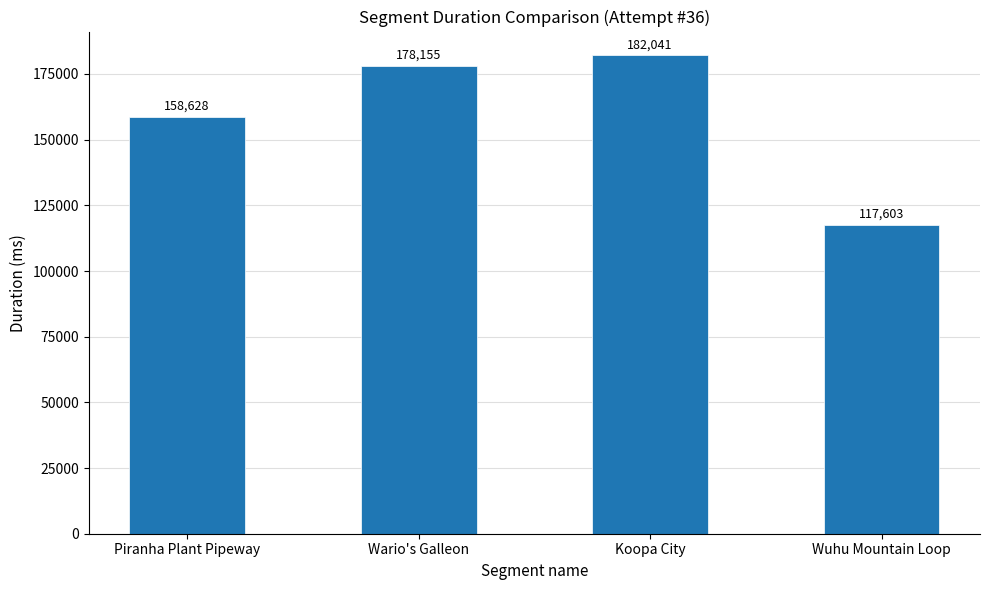

Rank the categories by value from highest to lowest.

Koopa City, Wario's Galleon, Piranha Plant Pipeway, Wuhu Mountain Loop